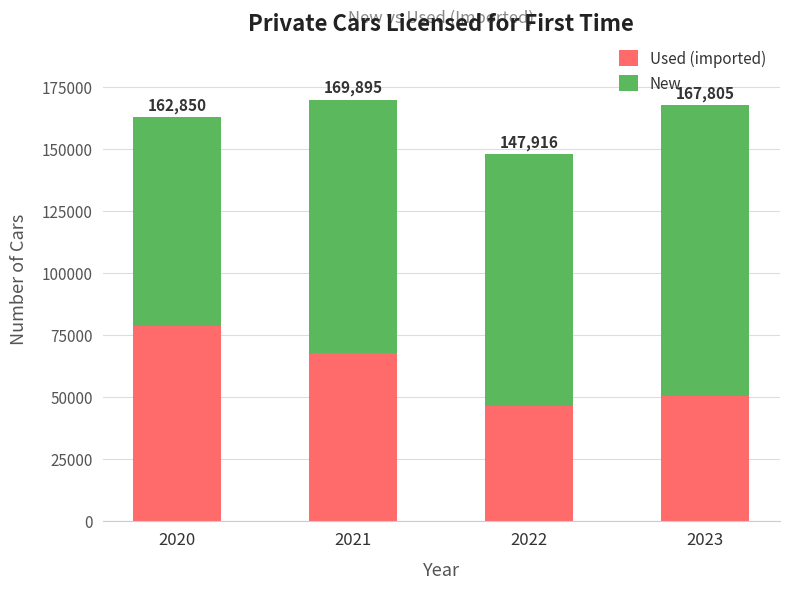

Are the bars grouped side by side (vs. stacked)?

No